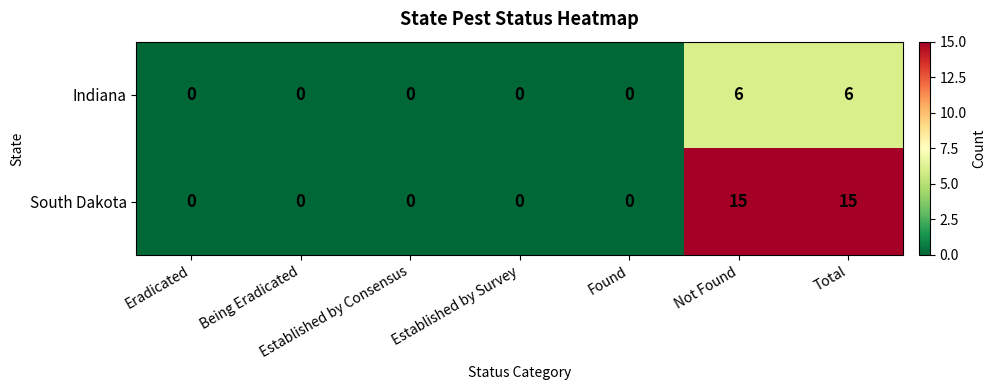

Which series has the largest total across all categories?

South Dakota